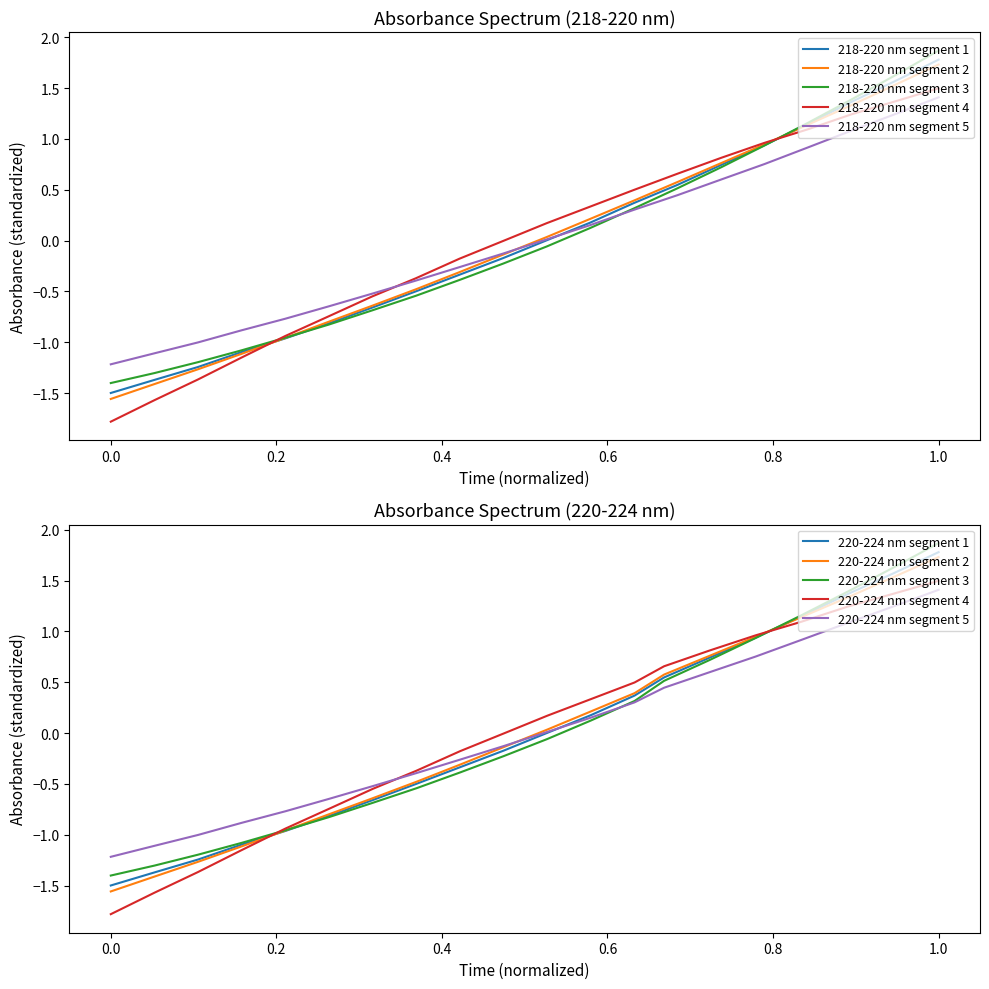

The 218-220 nm series shows 0.2 at 14. True or false?

False